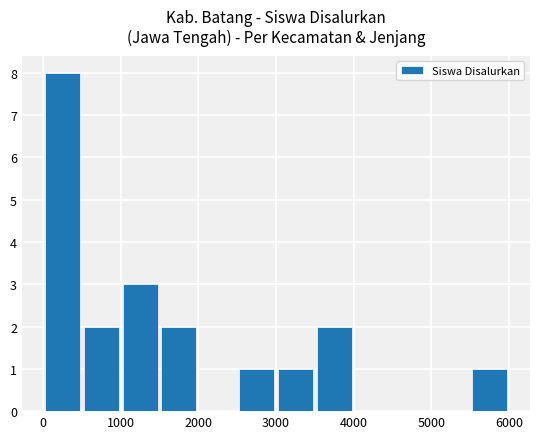

Does the chart contain stacked bars?

No